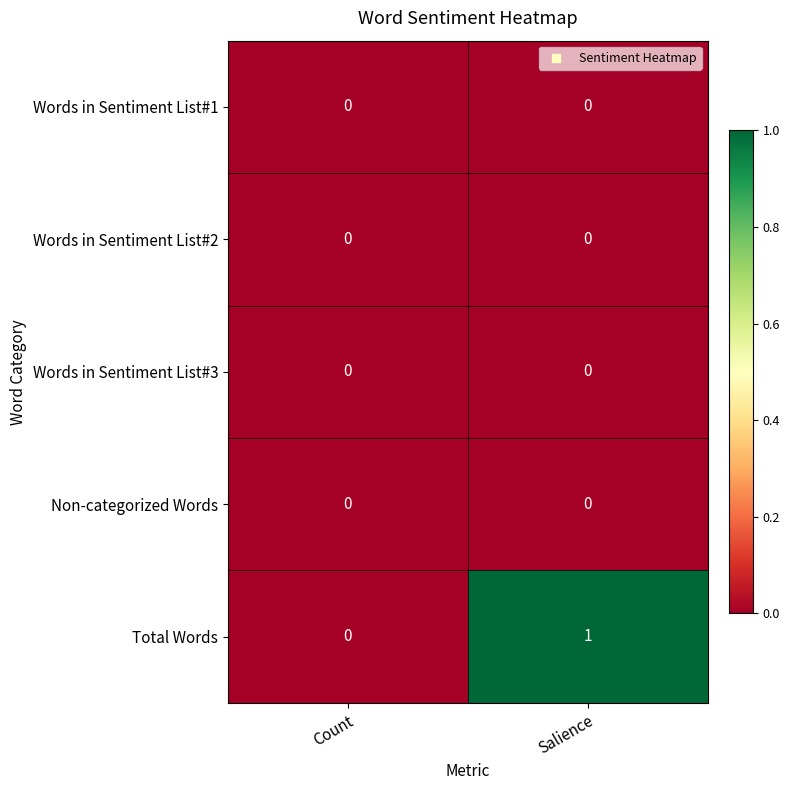

What is the greatest value displayed?

1